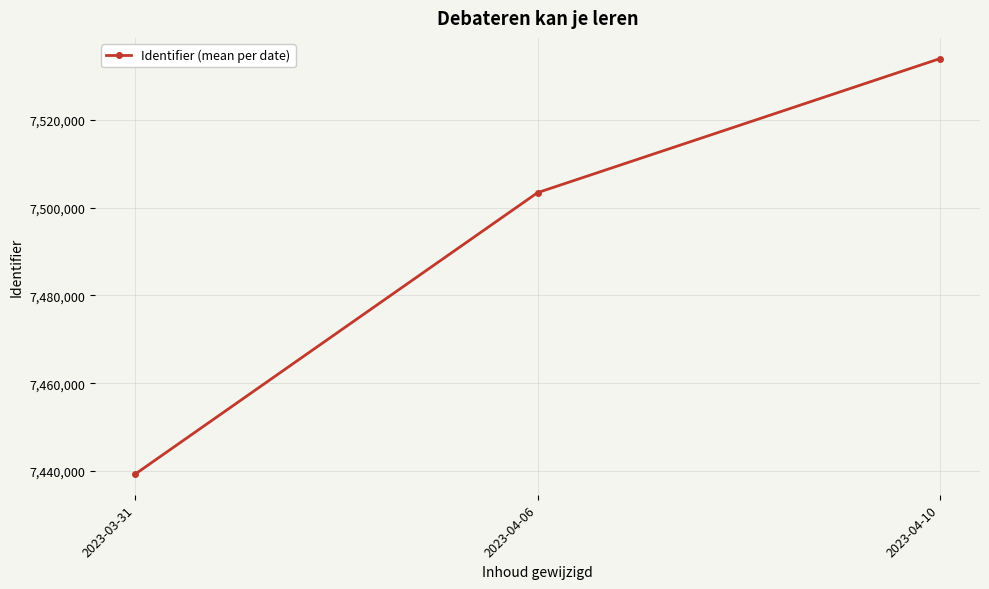

List the labels in order of value, largest first.

2023-04-10, 2023-04-06, 2023-03-31